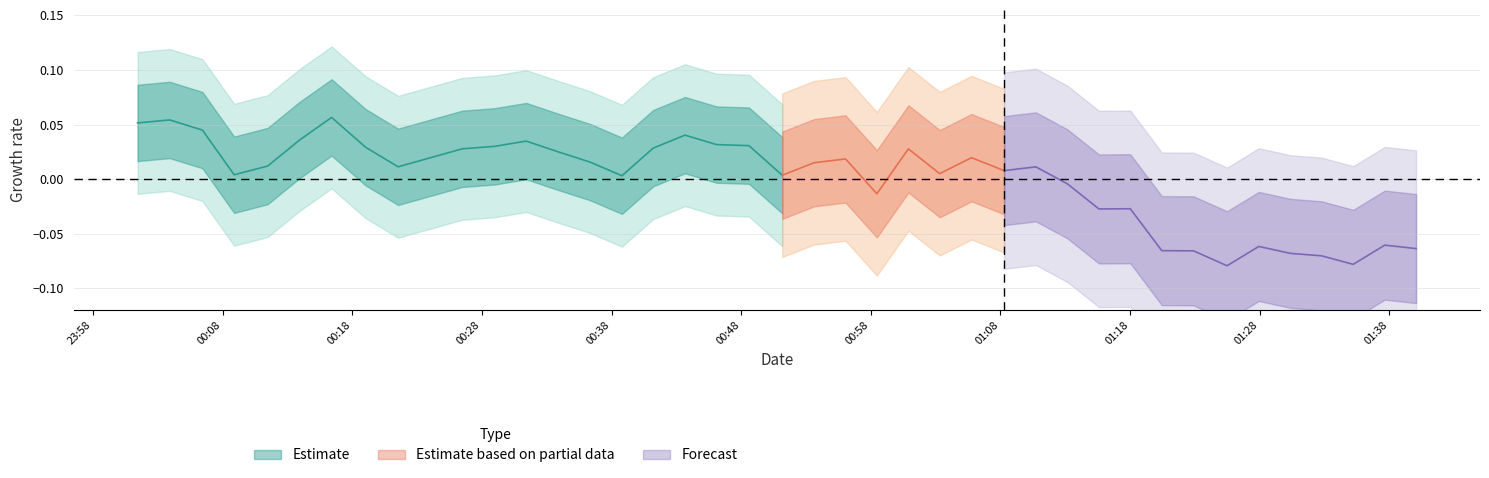

The chart shows a value of 0.0 at 13. True or false?

False